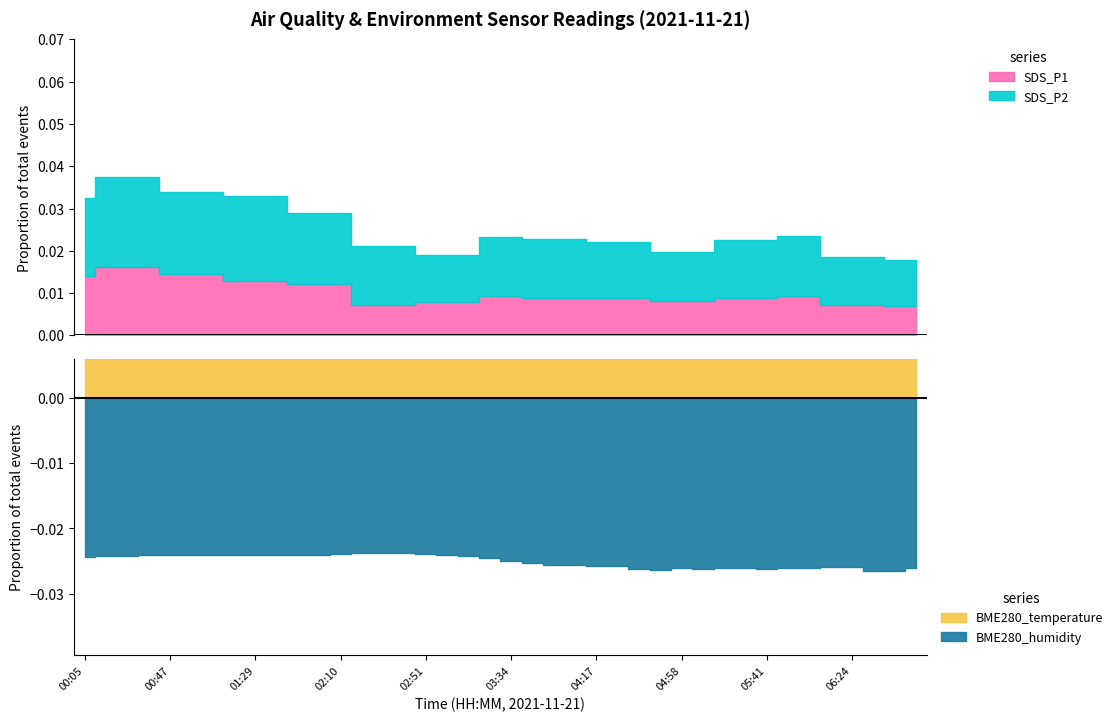

At which category is the sum across all series the highest?

00:16